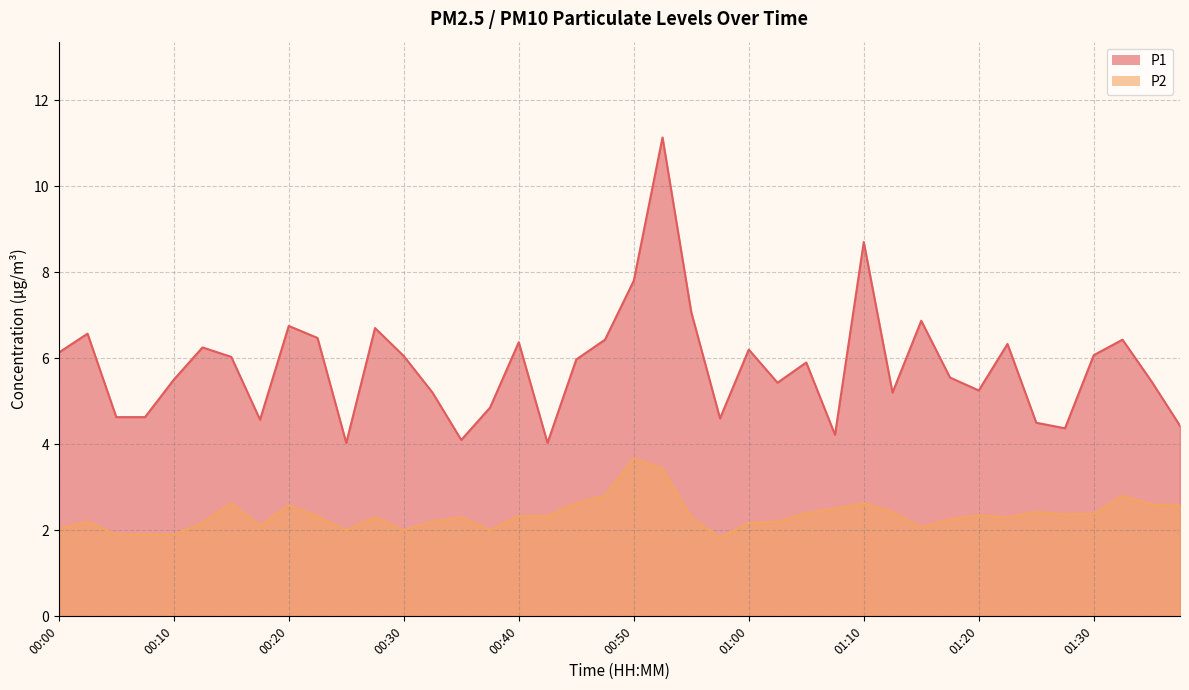

At which category does P1 reach its first local valley?

00:17